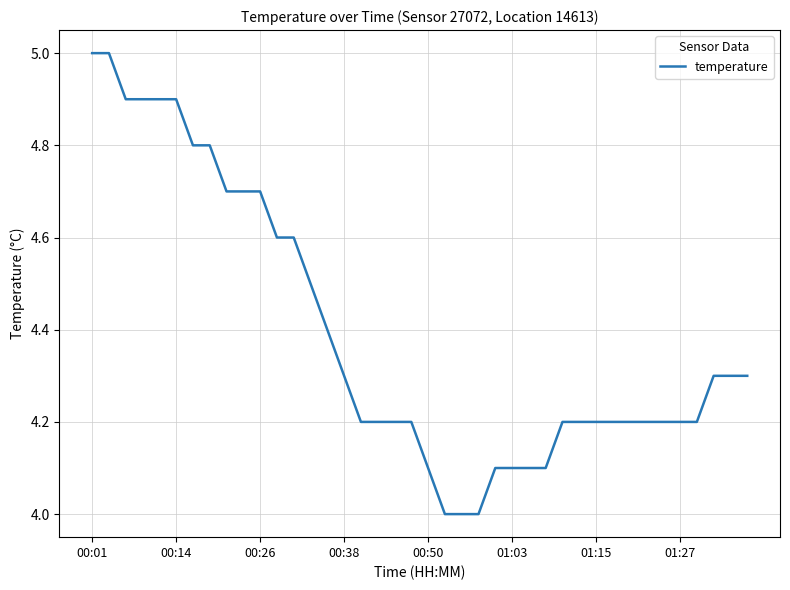

What is the greatest value displayed?

5.0